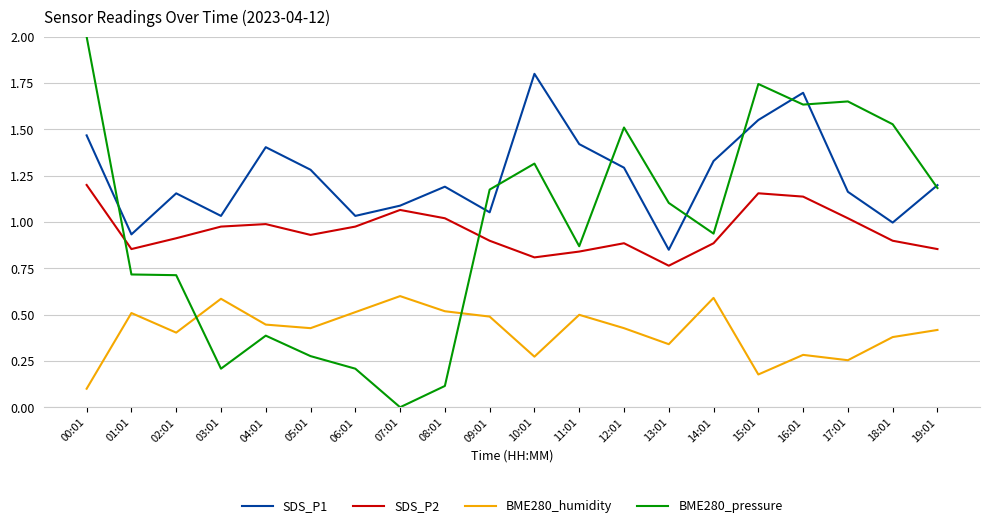

Where is BME280_humidity nearest to the value 0?

00:01